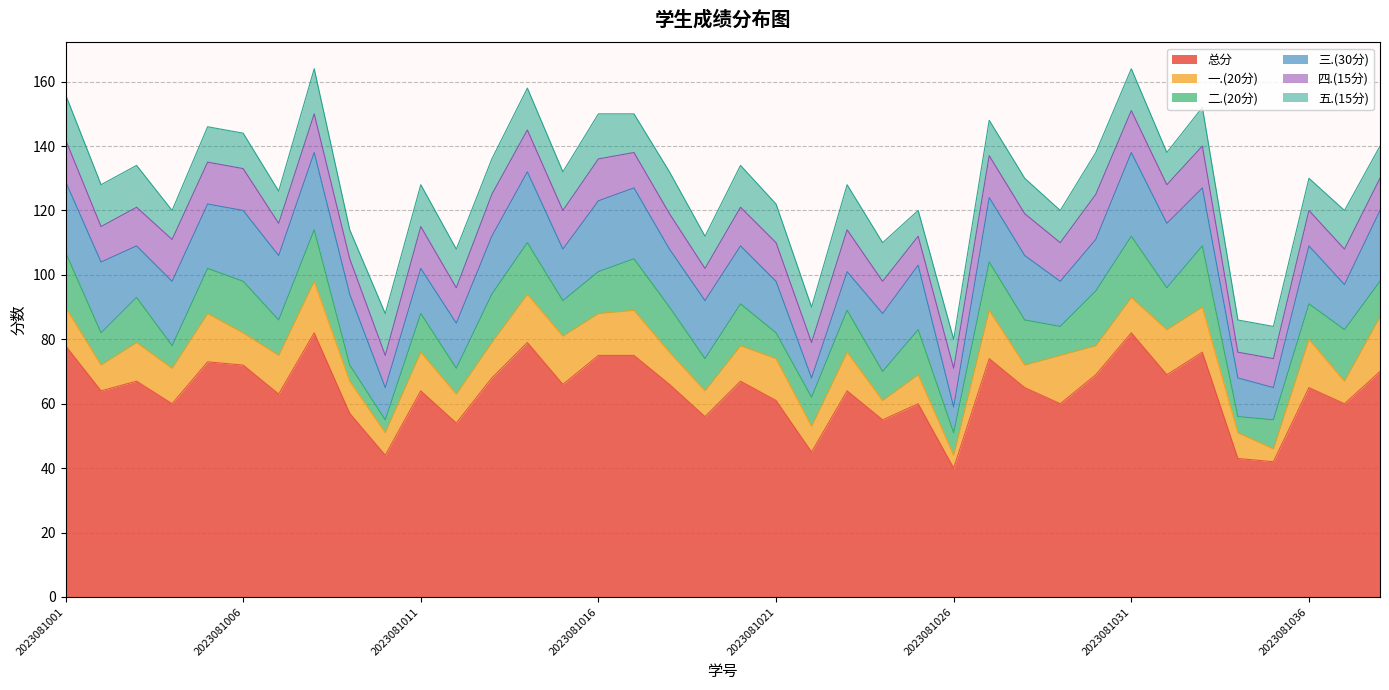

What value does the 一.(20分) series have at 2023081018?

10